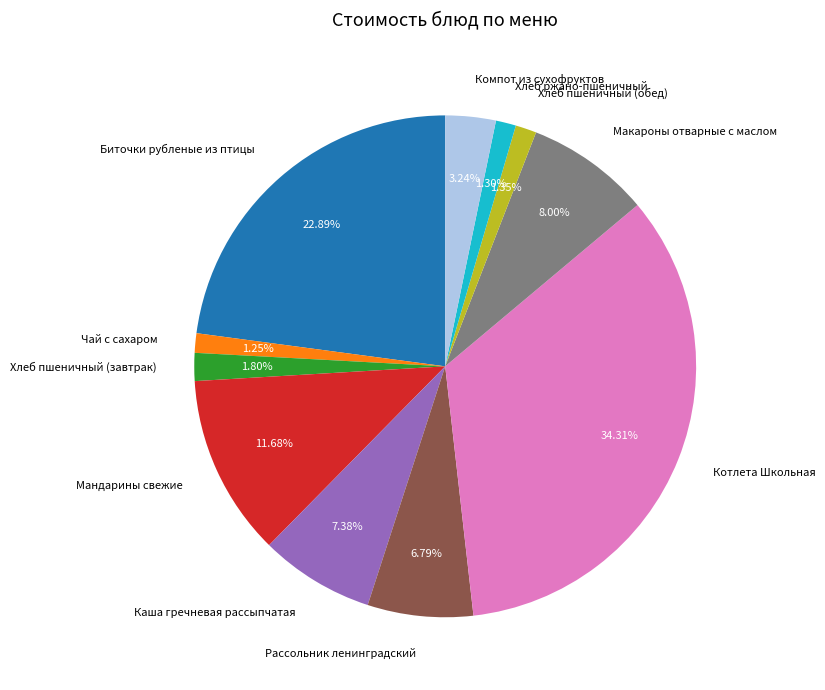

Which category has the biggest portion of the pie?

Котлета Школьная